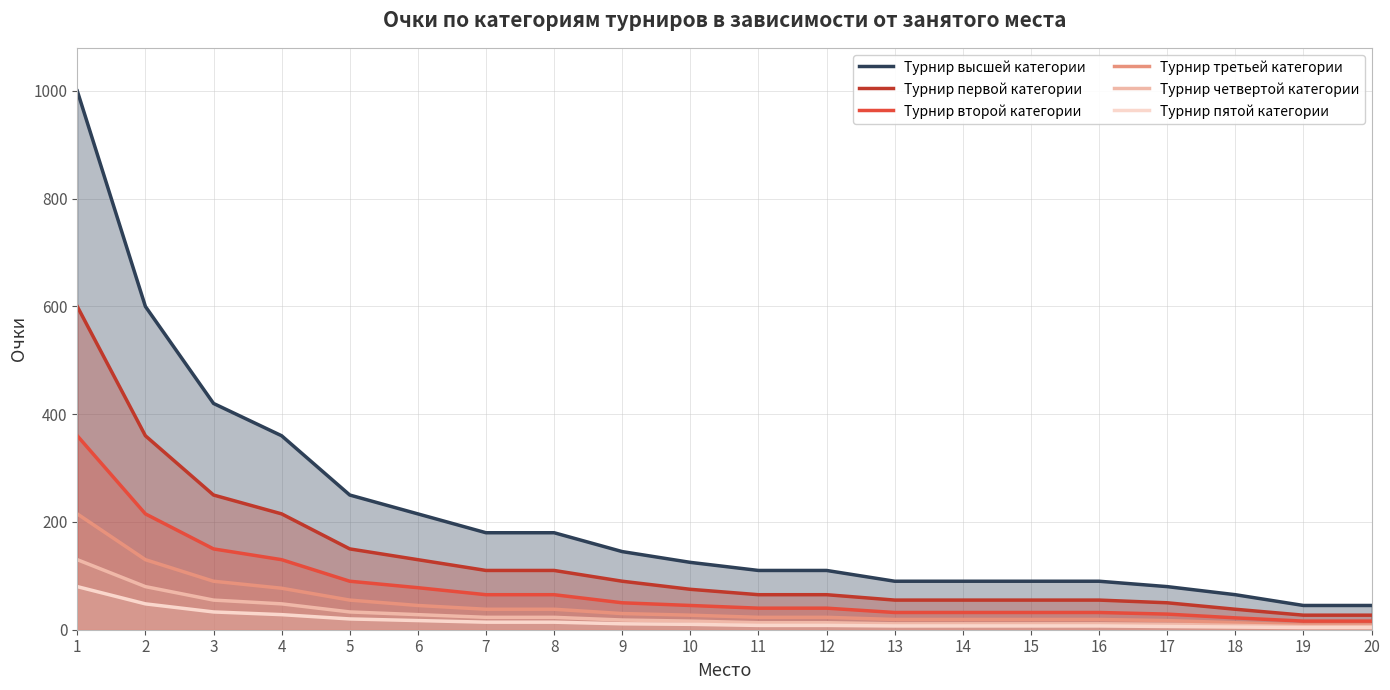

The value of Турнир высшей категории at 1 is 1655. True or false?

False